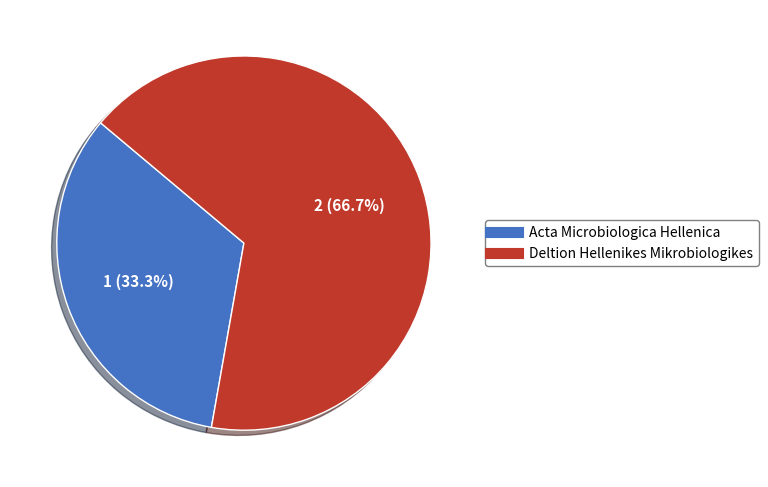

Which has a higher value, Deltion Hellenikes Mikrobiologikes or Acta Microbiologica Hellenica?

Deltion Hellenikes Mikrobiologikes